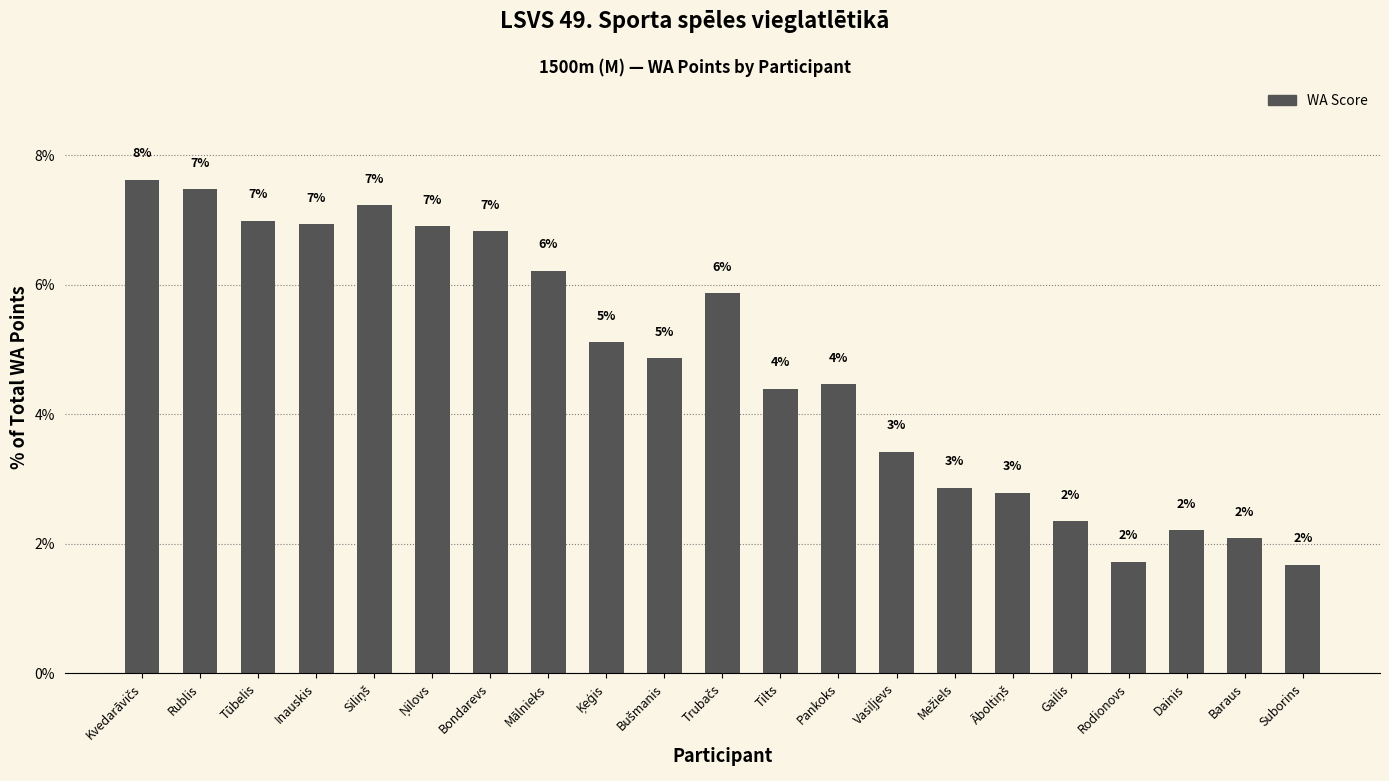

How many bars are there in total?

21